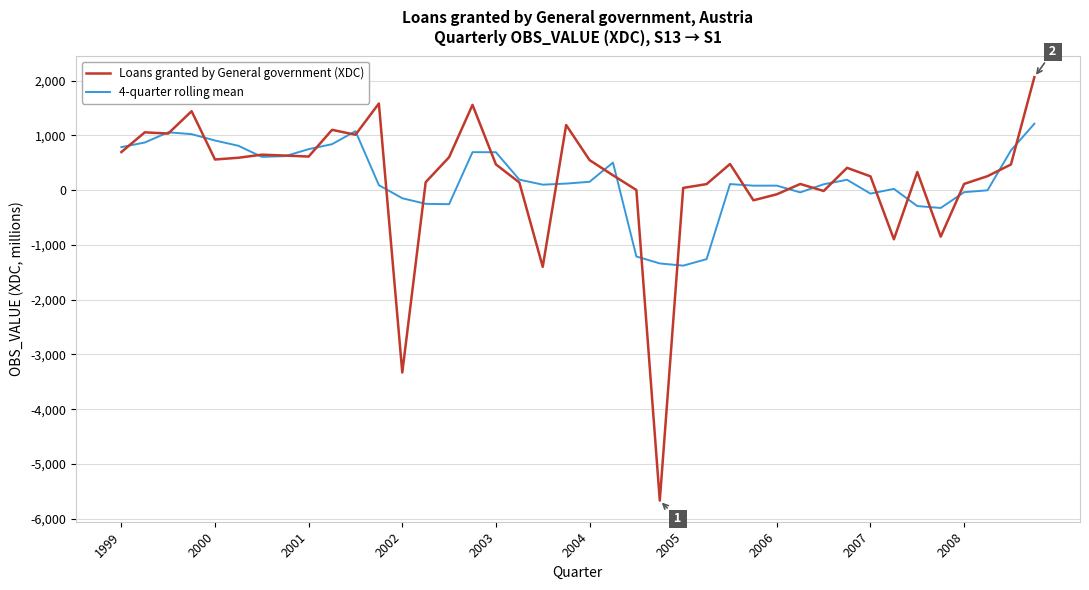

Rank the series by their maximum value, from highest to lowest.

Loans granted by General government (XDC), 4-quarter rolling mean